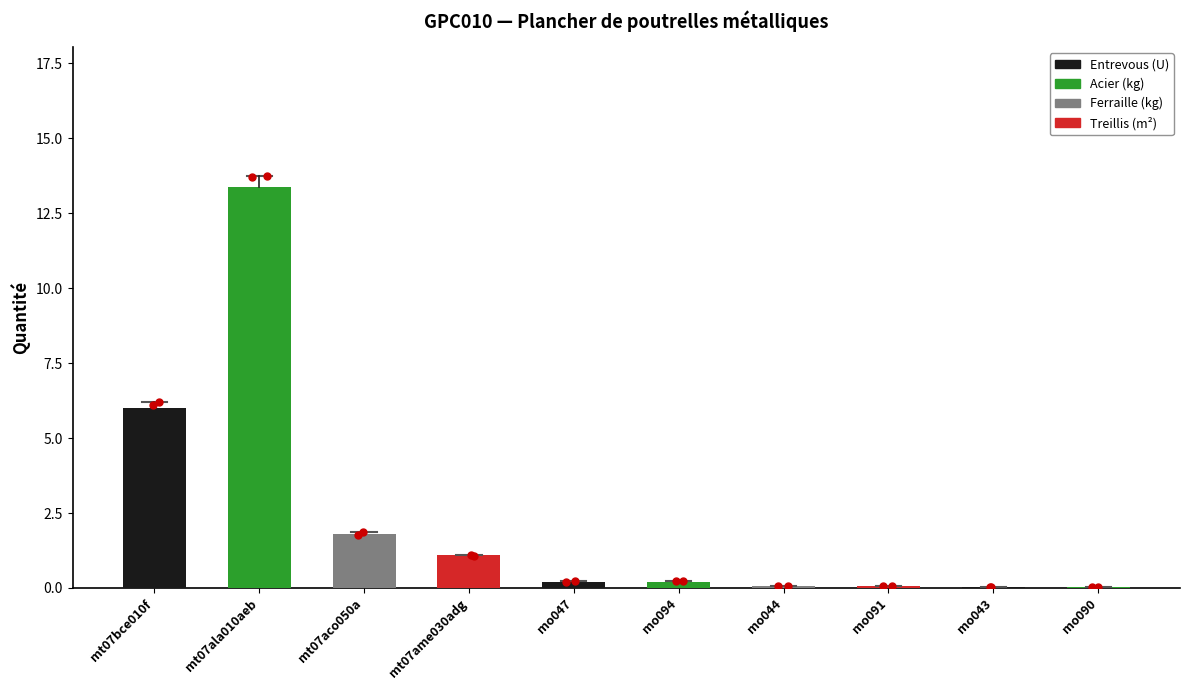

What is the sum of the values at mt07bce010f and mt07ala010aeb?

19.4